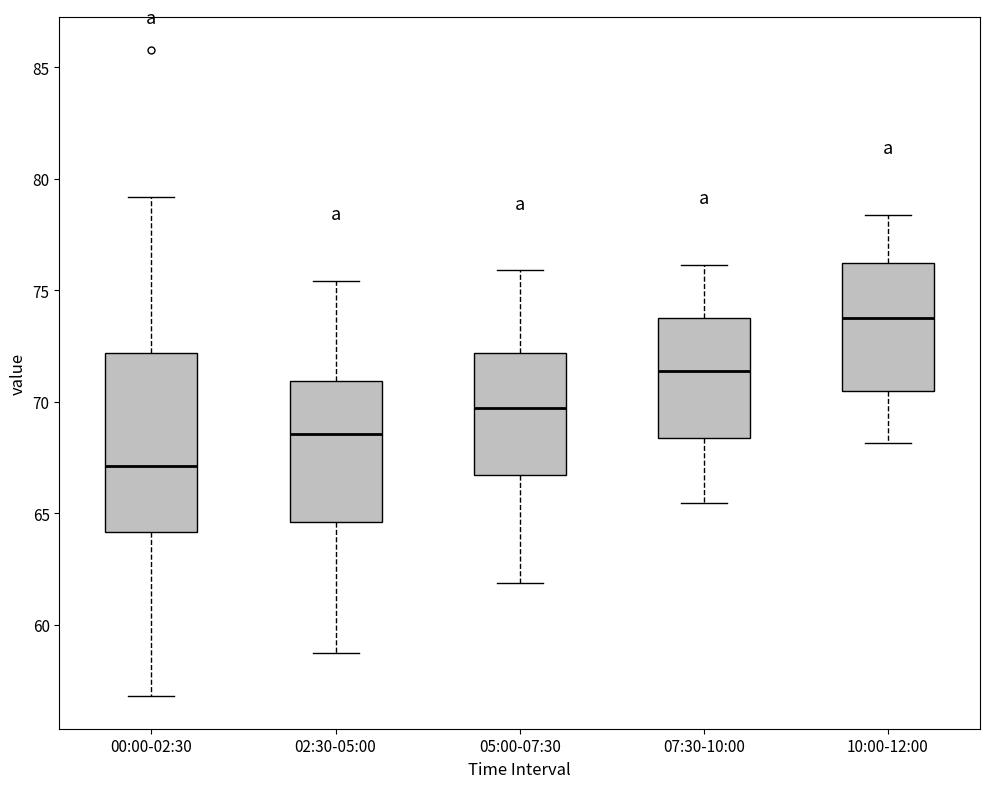

Which box has the lowest median line?

00:00-02:30